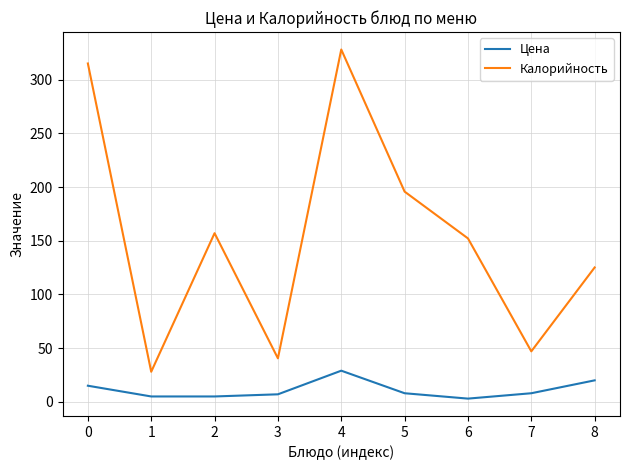

What is the maximum value for Калорийность?

328.0